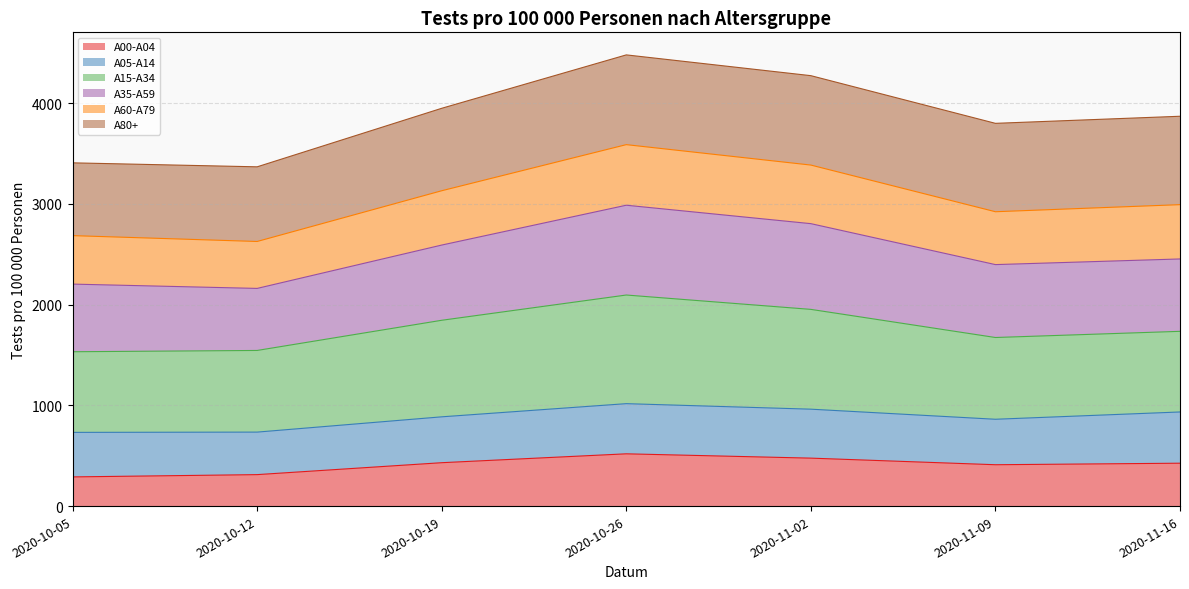

What is the maximum value for A00-A04?

519.0